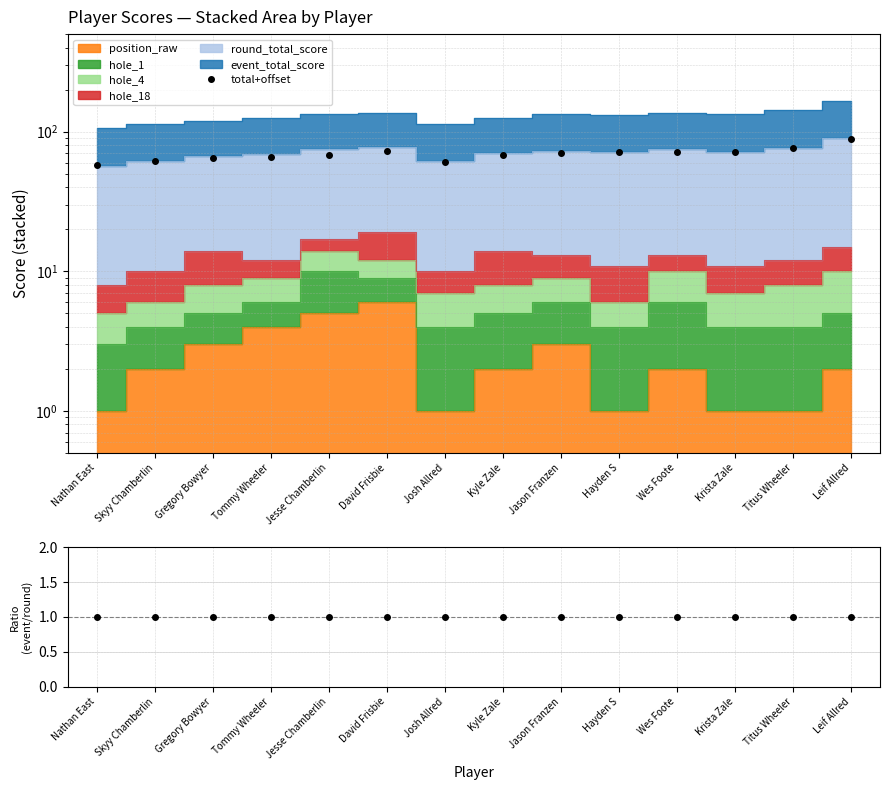

What is the sum of the total+offset values at Titus Wheeler and Jesse Chamberlin?

143.8